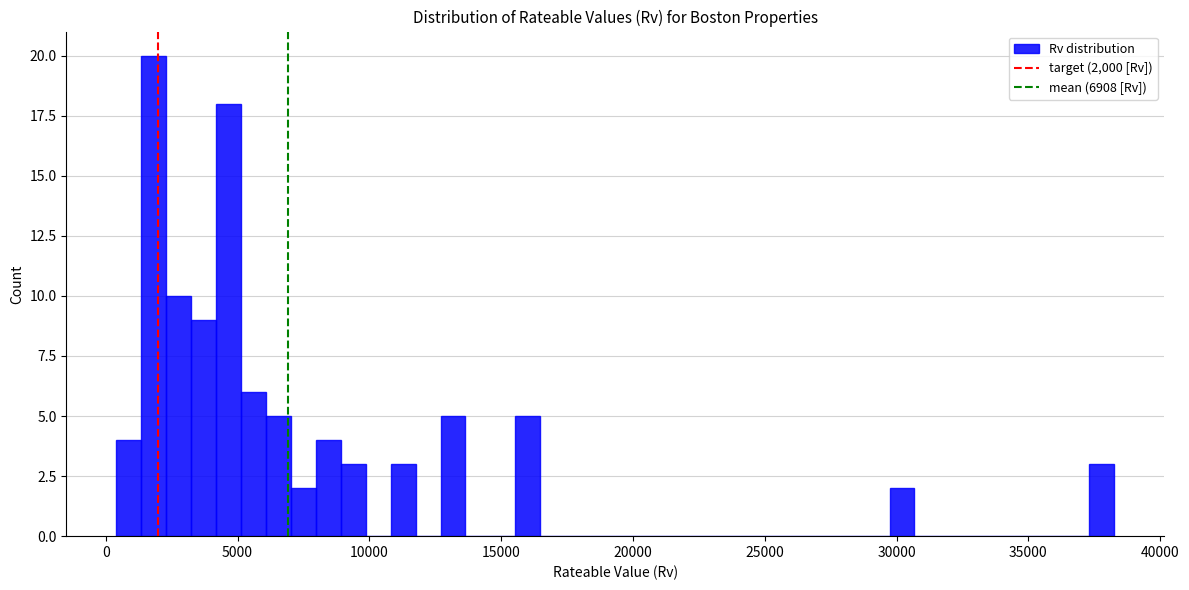

Read against the x-axis, roughly where is the centre of the tallest bar?

2000